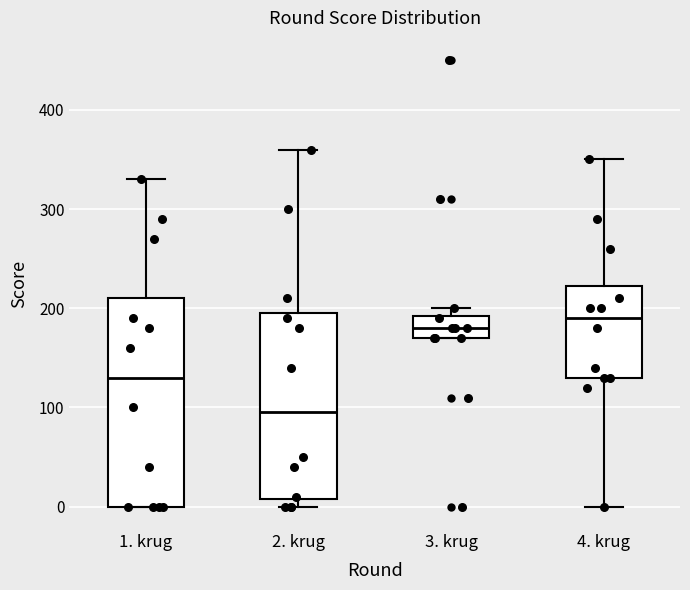

Which box's median line is the highest?

4. krug